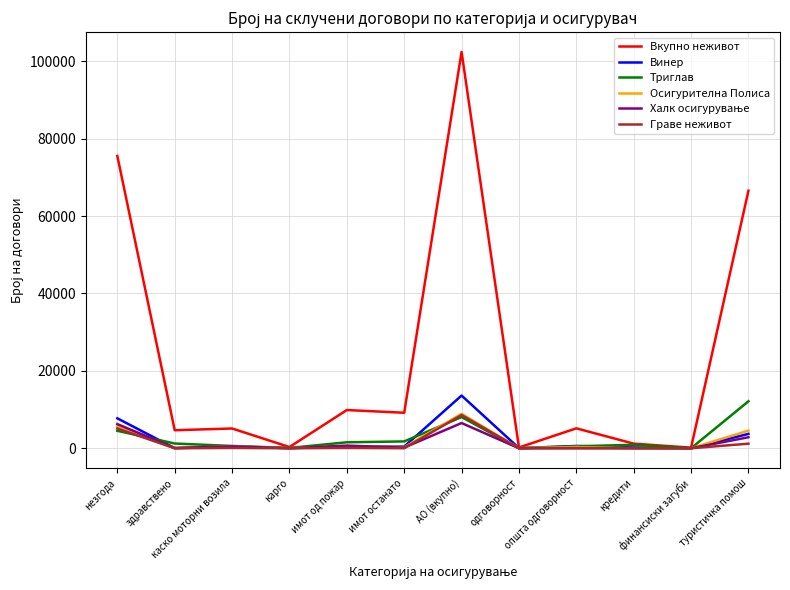

Which series has the largest total across all categories?

Вкупно неживот